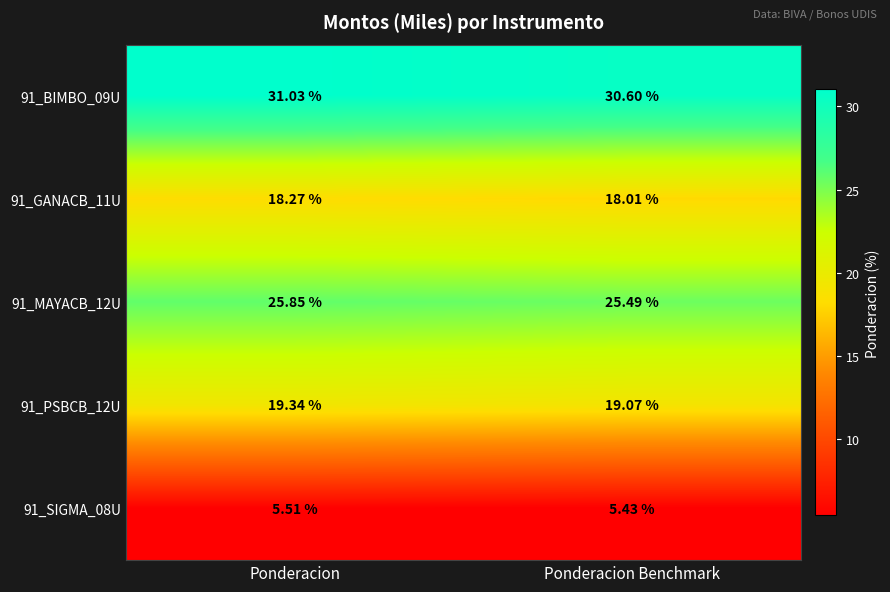

Which category has the highest value across all series?

Ponderacion